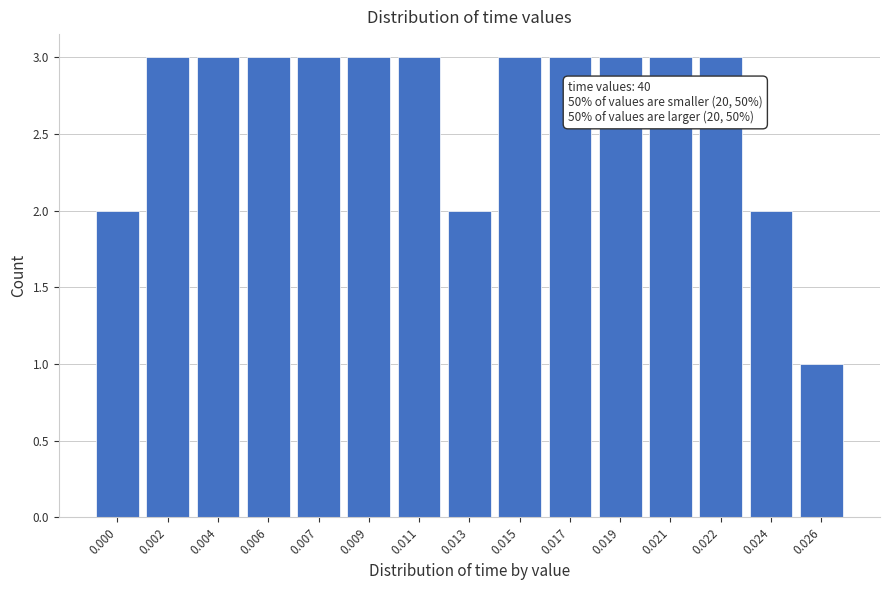

Reading right to left, what are all the values shown in this chart?

1	2	3	3	3	3	3	2	3	3	3	3	3	3	2